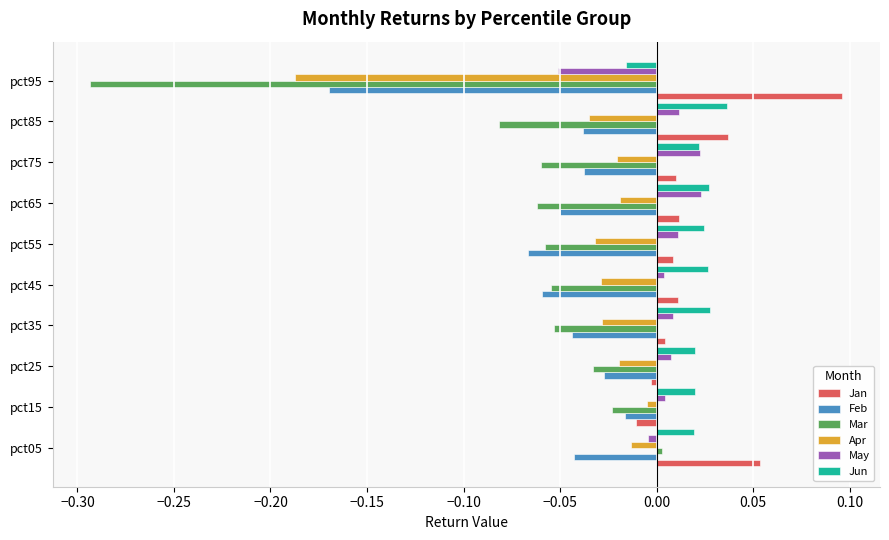

Which series changed the most between pct05 and pct55?

Mar